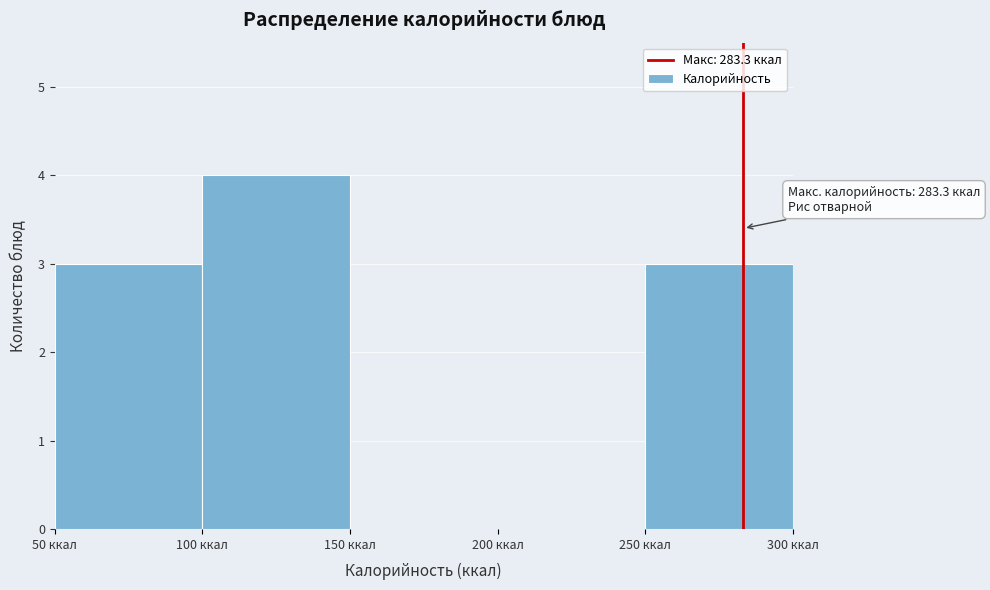

Over which range of the x-axis is the bar tallest?

100 to 150